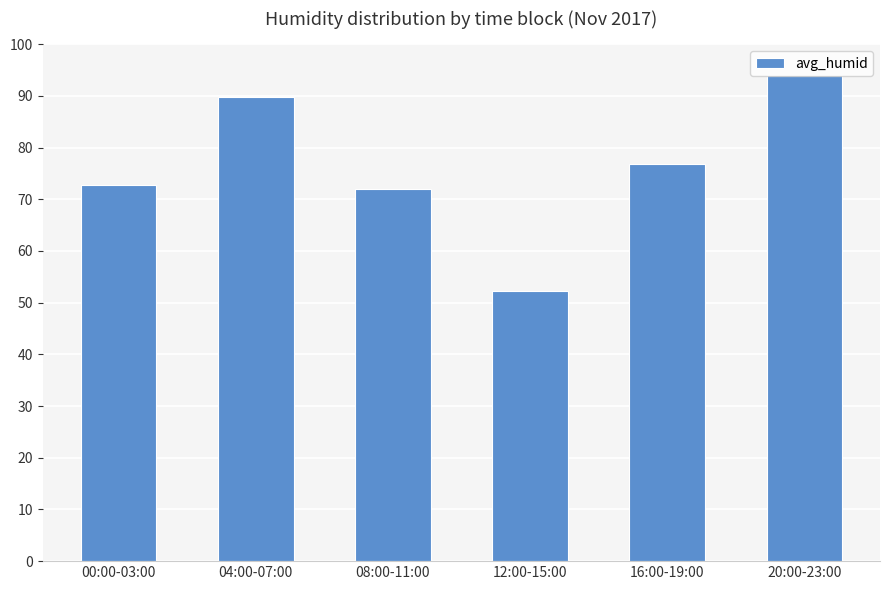

Read the value at 00:00-03:00.

72.8